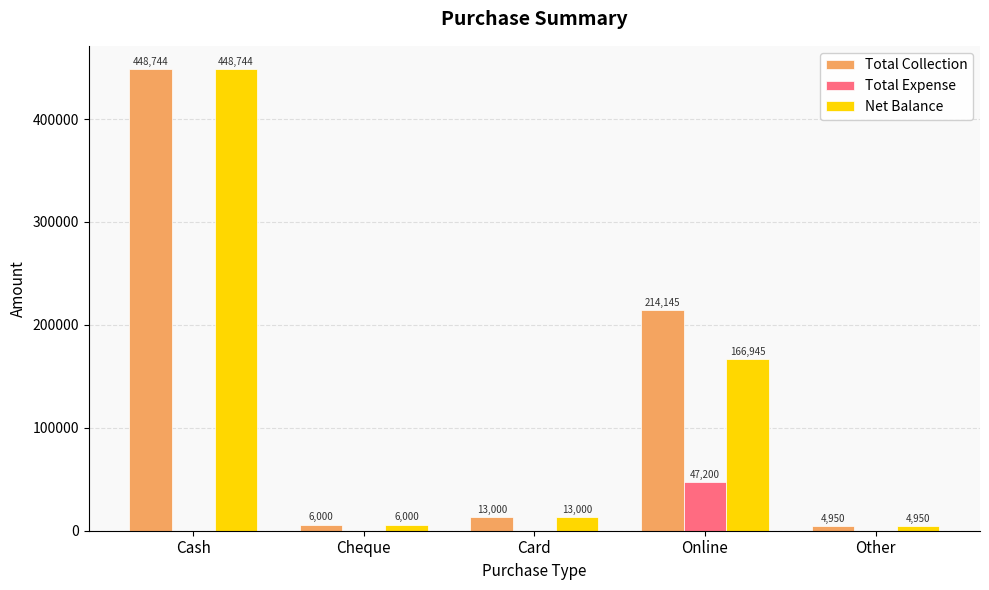

Reading right to left, transcribe all the data shown in this chart.

Total Collection: 4950	214145	13000	6000	448744
Total Expense: 0	47200	0	0	0
Net Balance: 4950	166945	13000	6000	448744